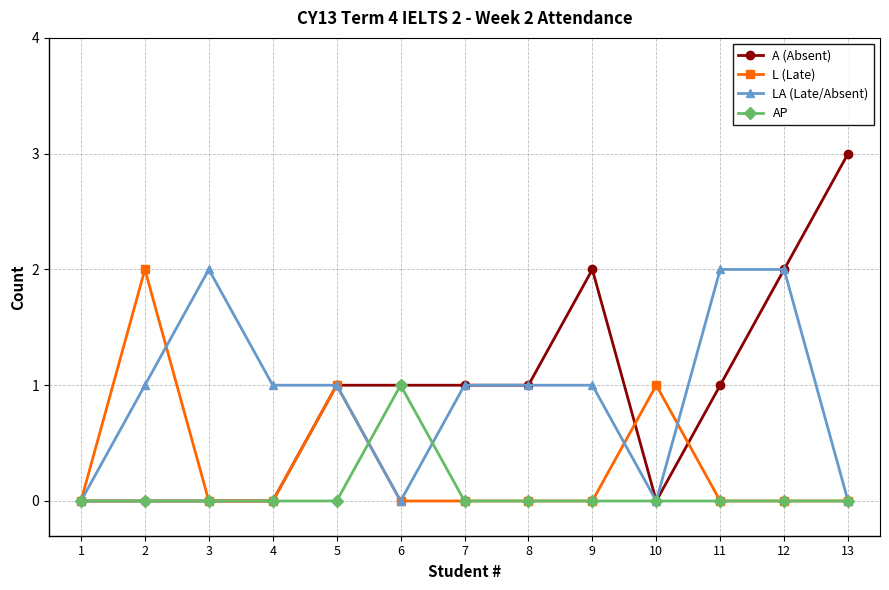

What are all the series names shown in the legend?

A (Absent), L (Late), LA (Late/Absent), AP